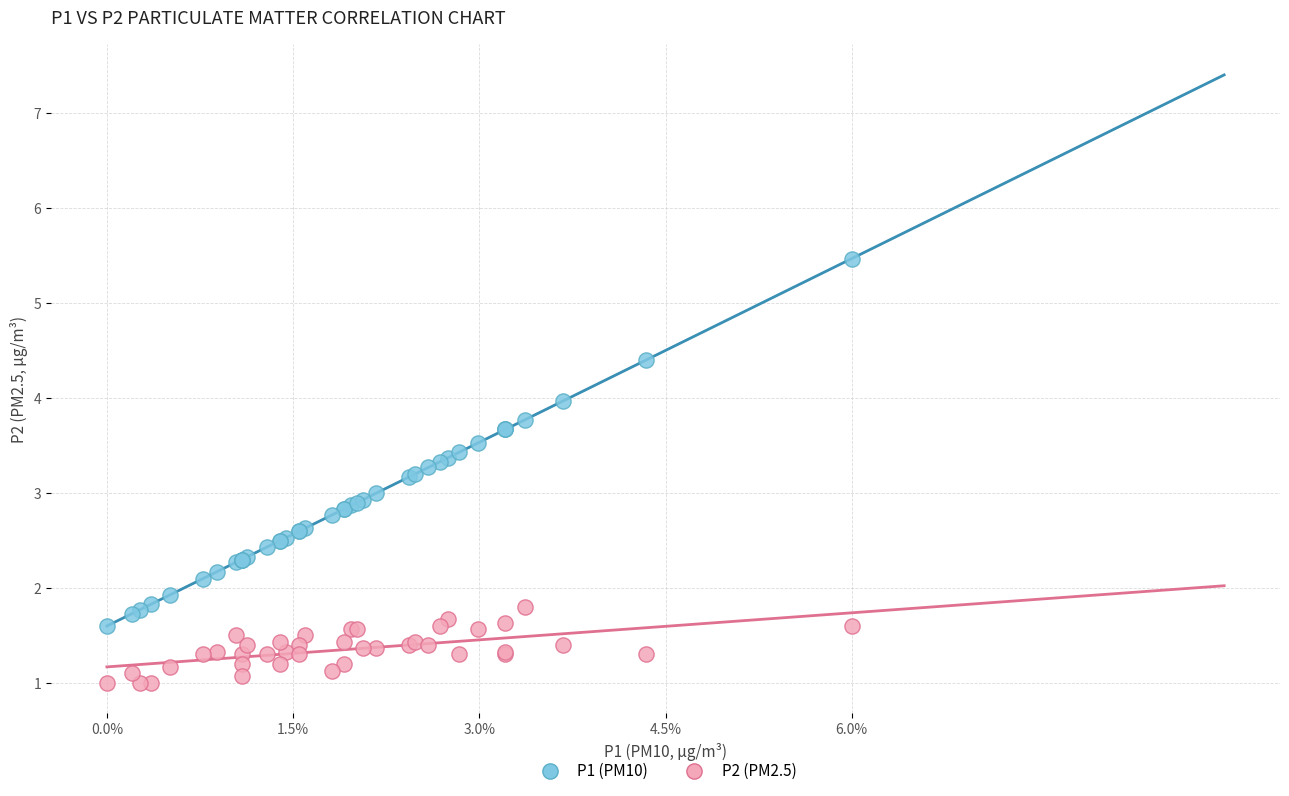

Which series has the largest Y range (max minus min)?

P1 (PM10)